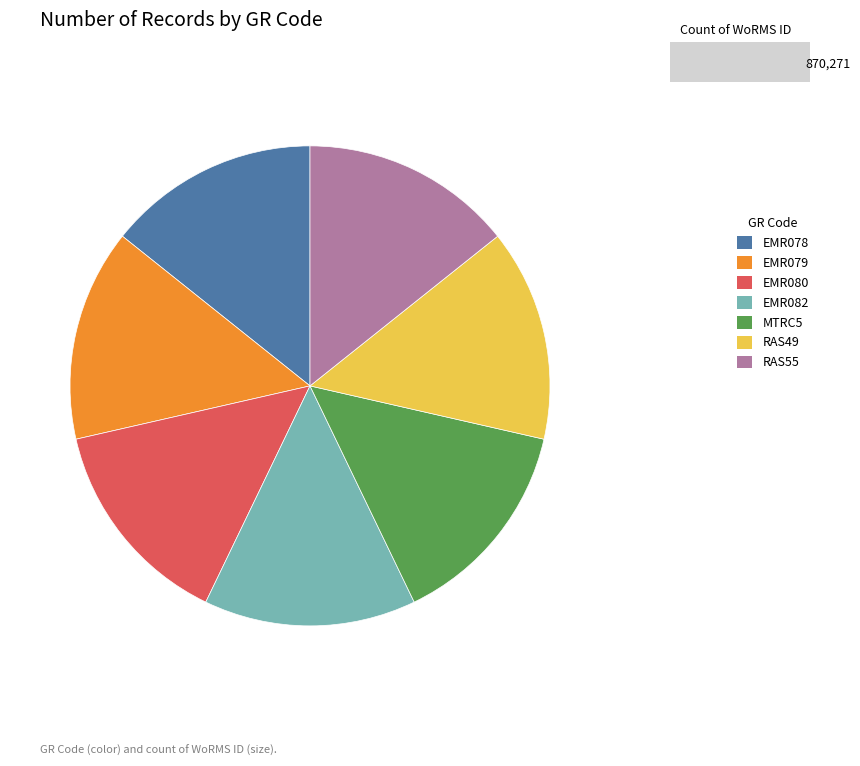

Is RAS49 the majority of the pie?

No